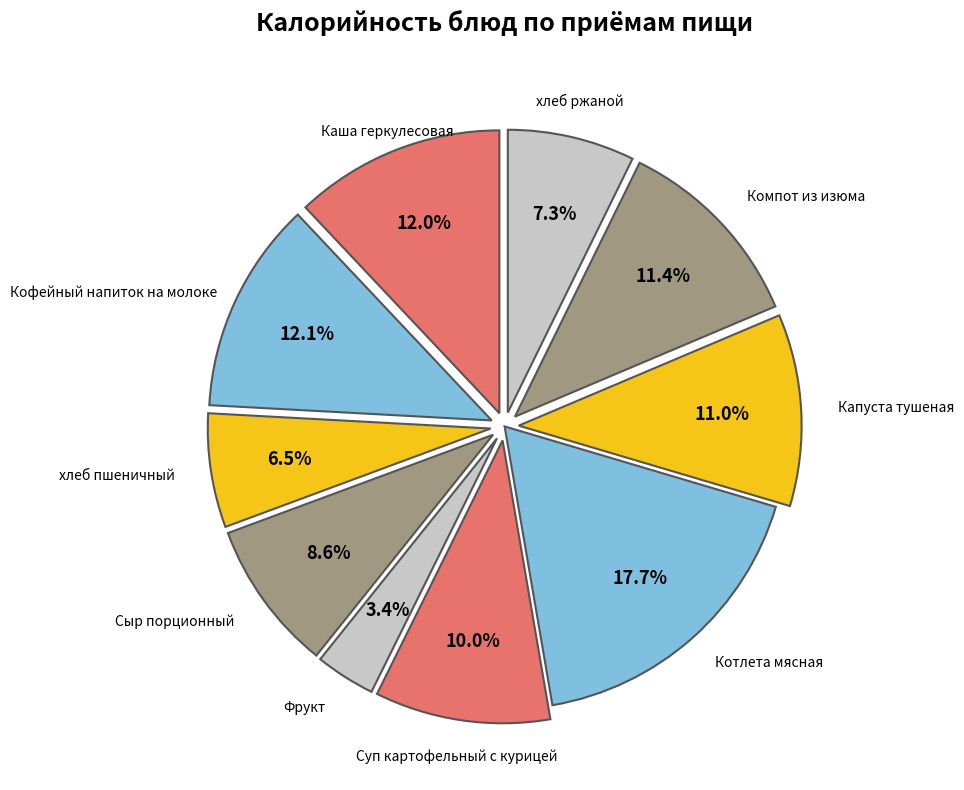

Does any single category account for the majority?

No